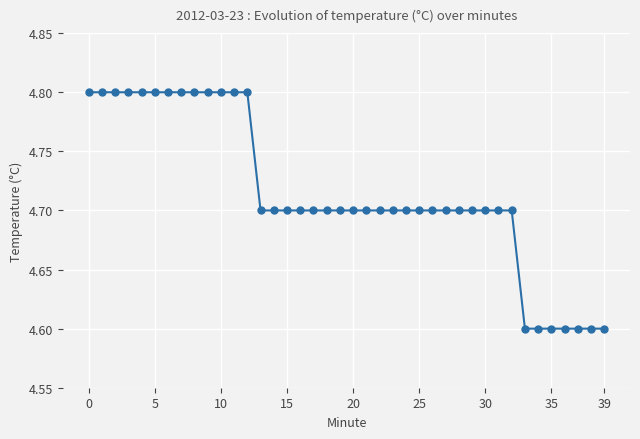

How many values are between 4 and 5?

40